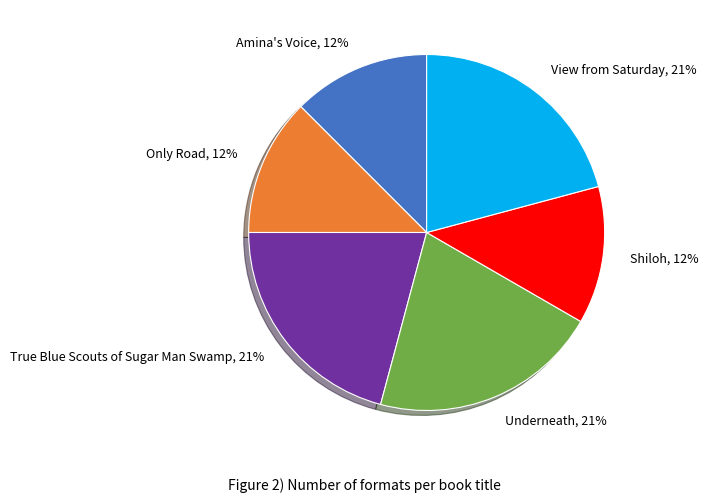

How many segments does this pie chart have?

6